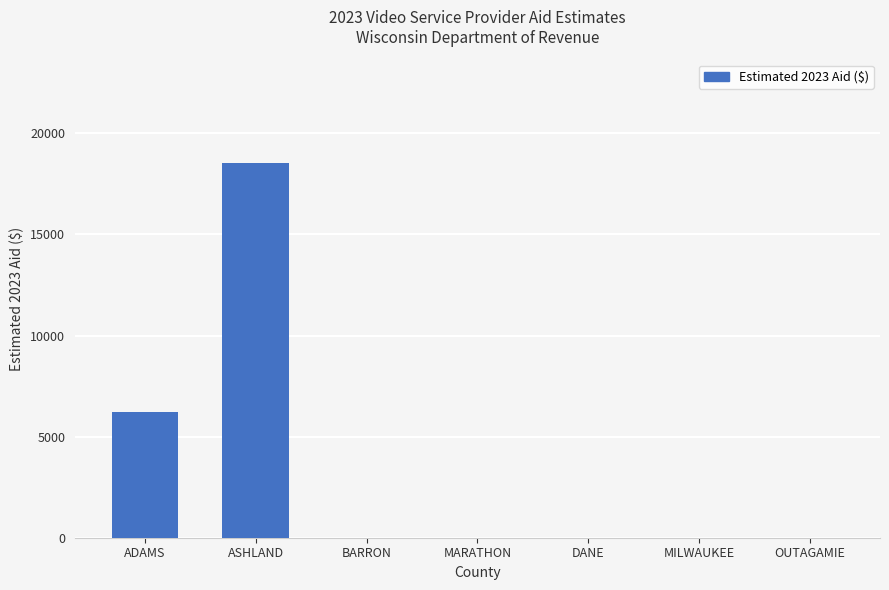

Reading left to right, extract all data points from this chart.

6206.4	18532.8	0.0	0.0	0.0	0.0	0.0